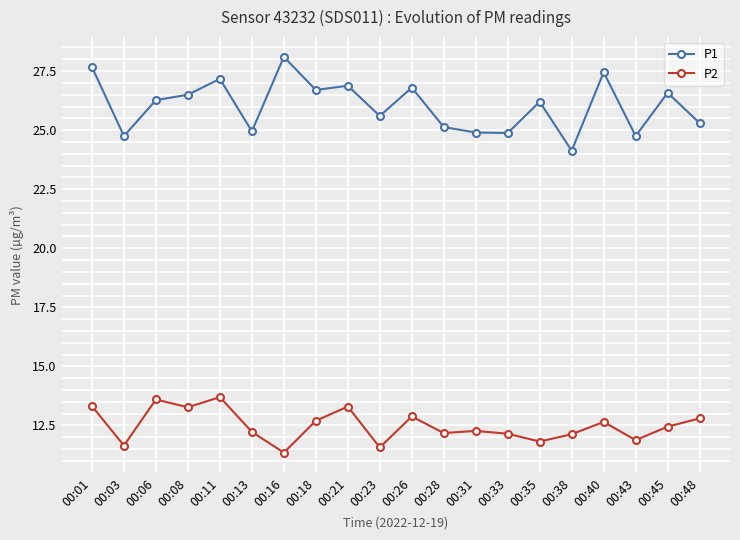

The P2 series shows 11.9 at 00:43. True or false?

True